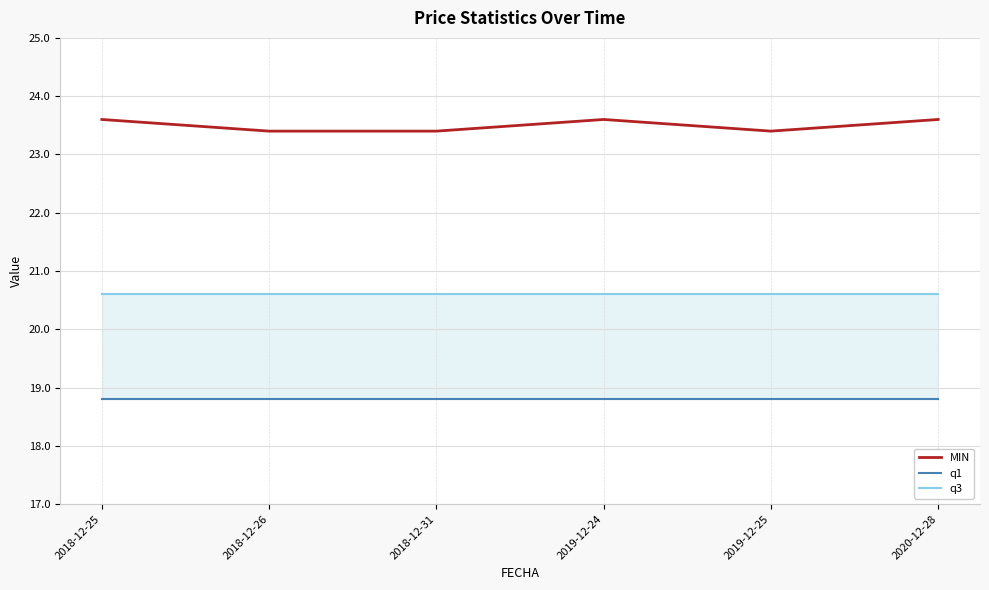

Which category has the highest value in the q1 series?

2018-12-25